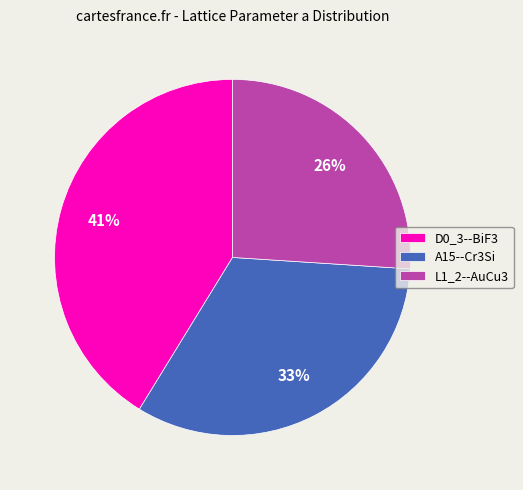

How many slices are in this pie chart?

3